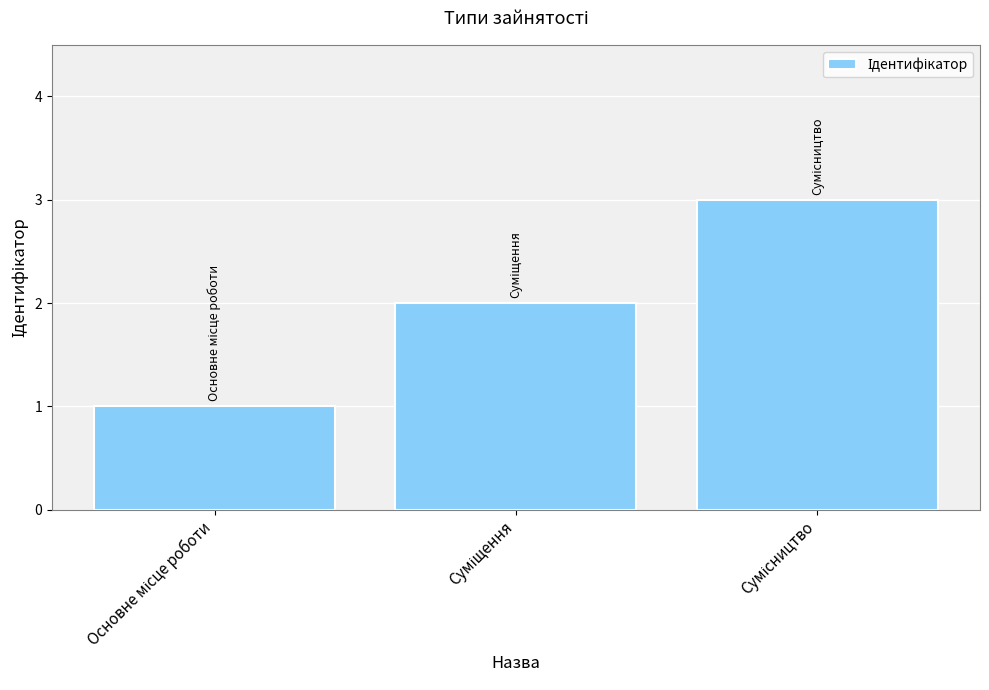

What is the greatest value displayed?

3